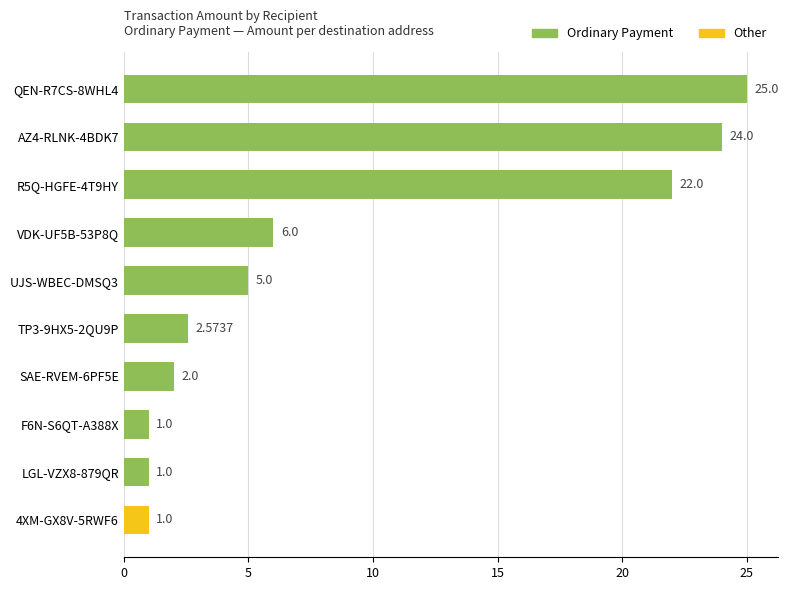

Between LGL-VZX8-879QR and R5Q-HGFE-4T9HY, which is larger?

R5Q-HGFE-4T9HY